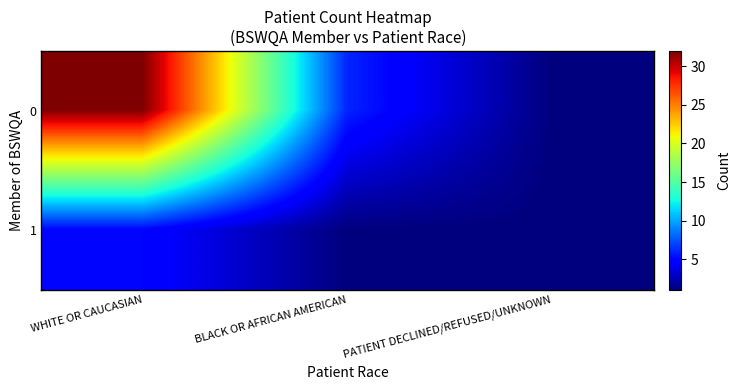

Reading right to left, list all the values displayed in this chart.

0: PATIENT DECLINED/REFUSED/UNKNOWN=1	BLACK OR AFRICAN AMERICAN=6	WHITE OR CAUCASIAN=32
1: PATIENT DECLINED/REFUSED/UNKNOWN=1	BLACK OR AFRICAN AMERICAN=1	WHITE OR CAUCASIAN=5